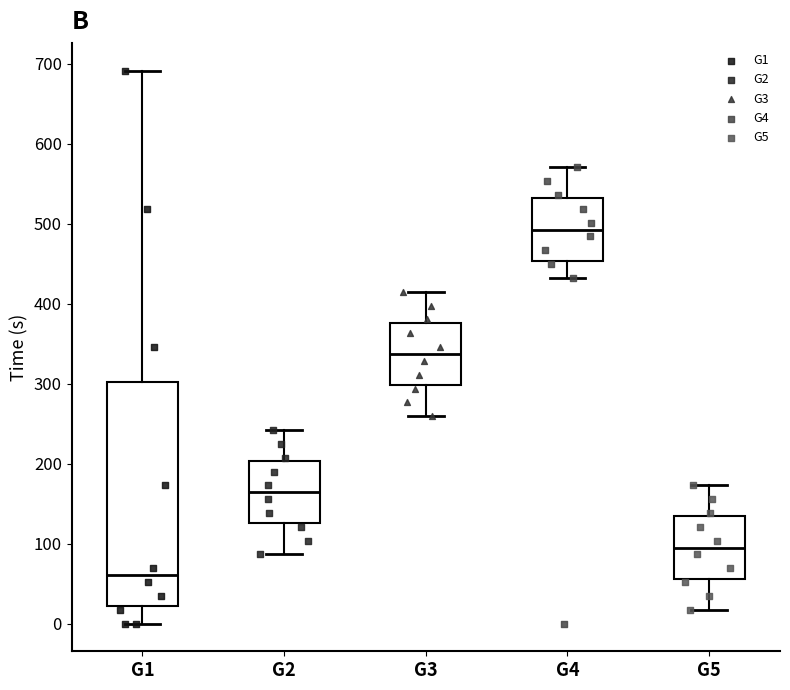

Reading left to right, transcribe this box plot: for each box, give where its median line is, the range the box spans, and where its two whiskers end, as read against the y-axis. The values are not printed on the chart, so give them approximately, as read against the axis.

G1: median 60, box 20 to 300, whiskers 0 to 690
G2: median 160, box 130 to 200, whiskers 90 to 240
G3: median 340, box 300 to 380, whiskers 260 to 410
G4: median 490, box 450 to 530, whiskers 430 to 570
G5: median 100, box 60 to 130, whiskers 20 to 170